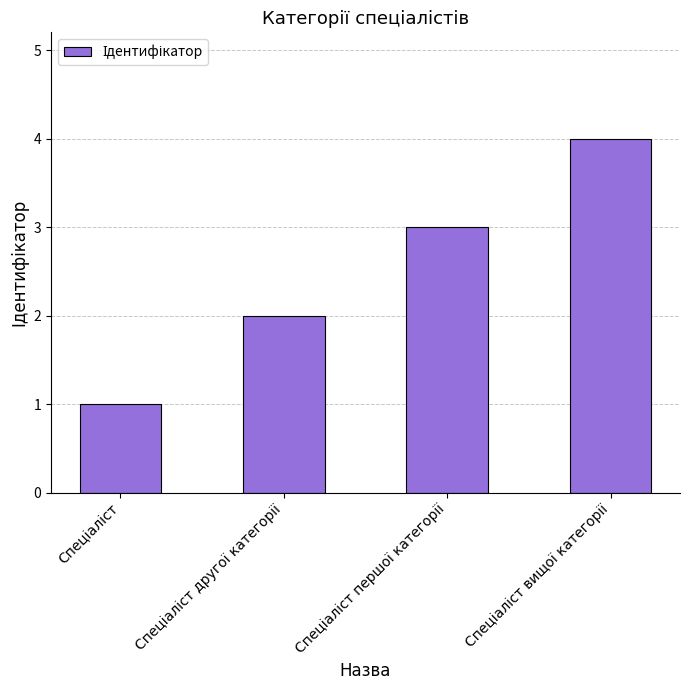

What is the difference between the maximum and minimum values?

3